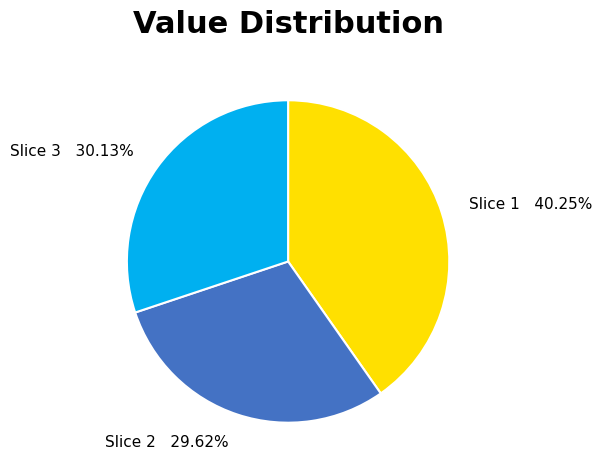

Does any single category account for the majority?

No